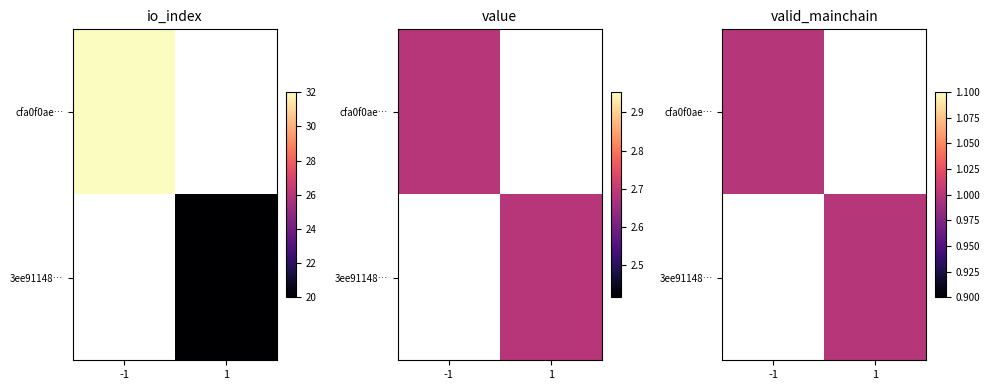

Rank the series at io_index from highest to lowest value.

cfa0f0ae346c31e0ddf7debde66747198bbb6b0, 3ee911486e8bd5619e49b6d27de2f82206d8f51